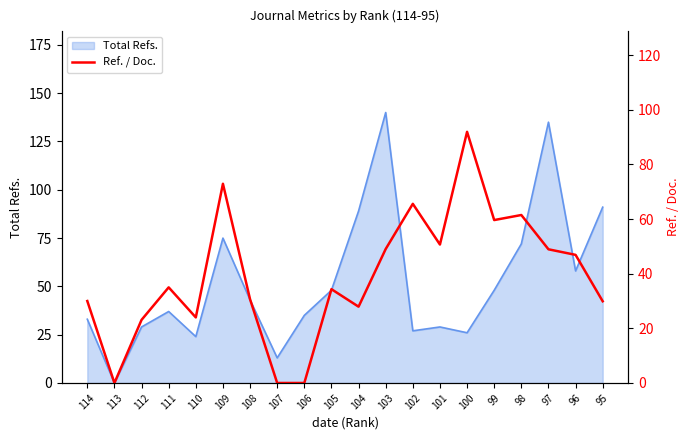

True or false: Total Refs. has a value of 89 at 104.

True